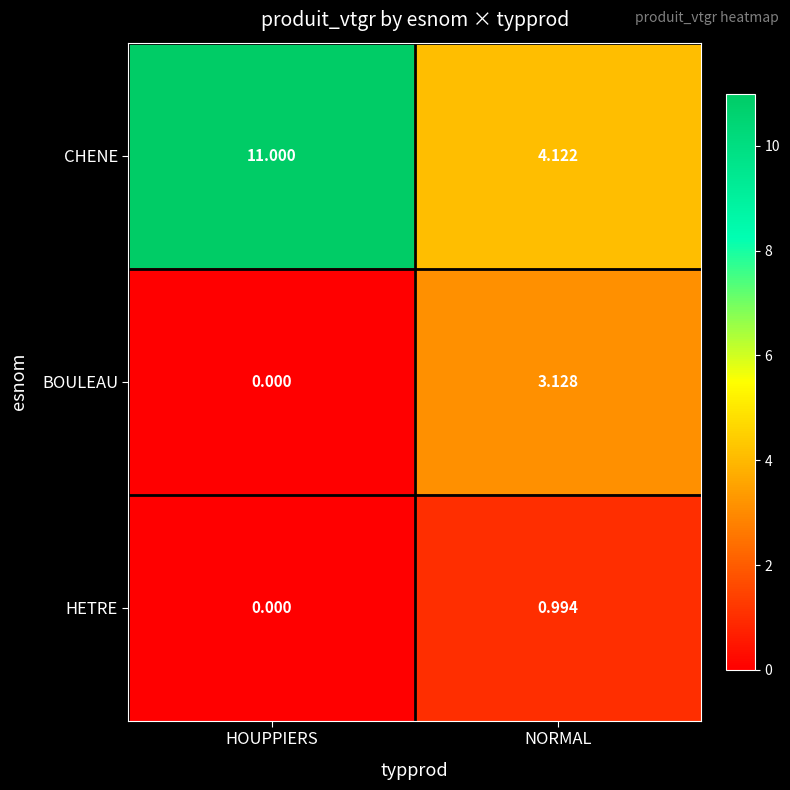

Is the value of BOULEAU at HOUPPIERS greater than the value of CHENE at NORMAL?

No